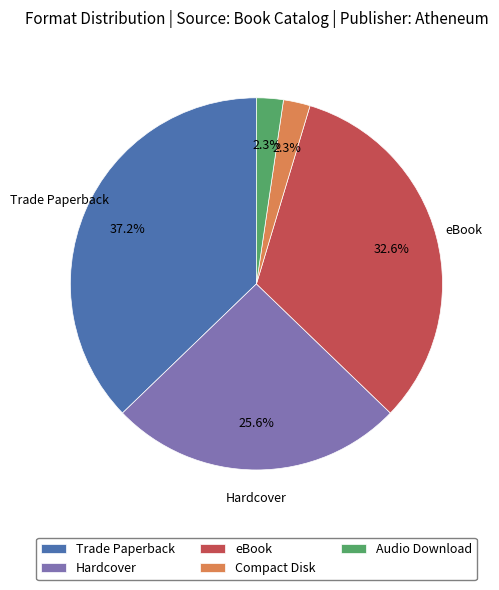

What percentage is the Compact Disk slice, to the nearest percent?

2%